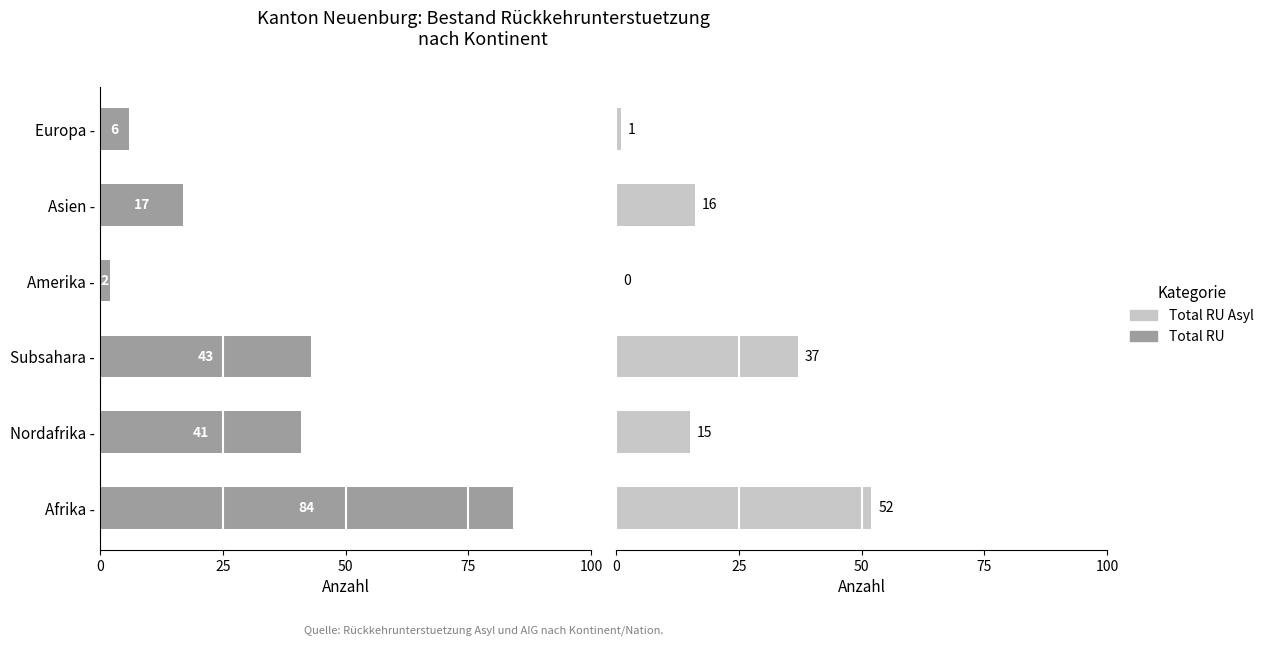

How many values in the Total RU Asyl series are below 16?

3